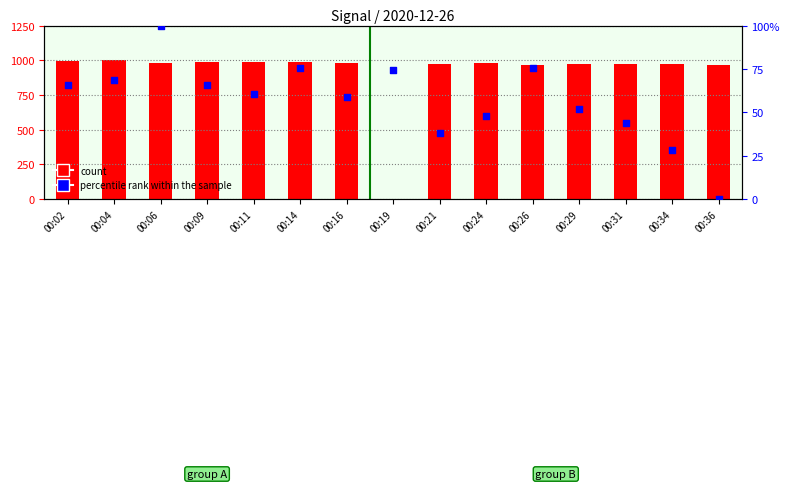

Which series has the largest Y range (max minus min)?

count